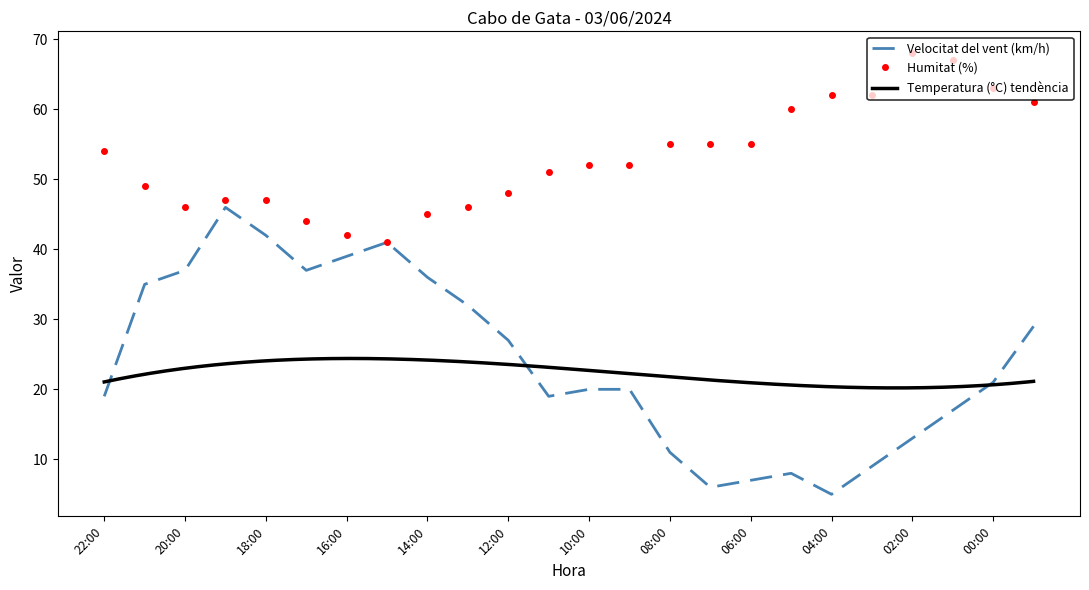

True or false: Humitat (%) has a value of 46 at 20:00.

True